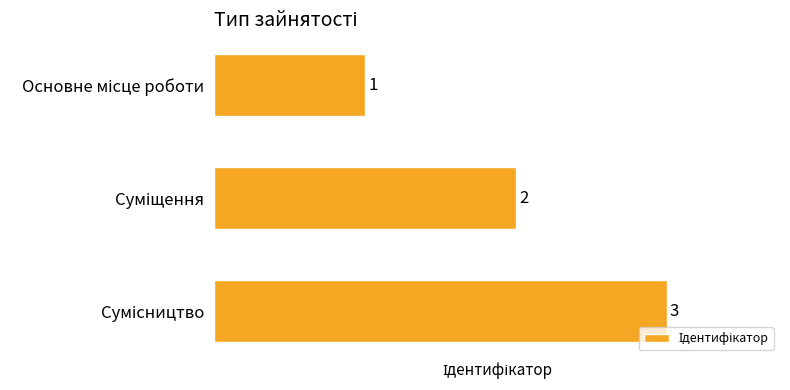

What is the sum of all values?

6